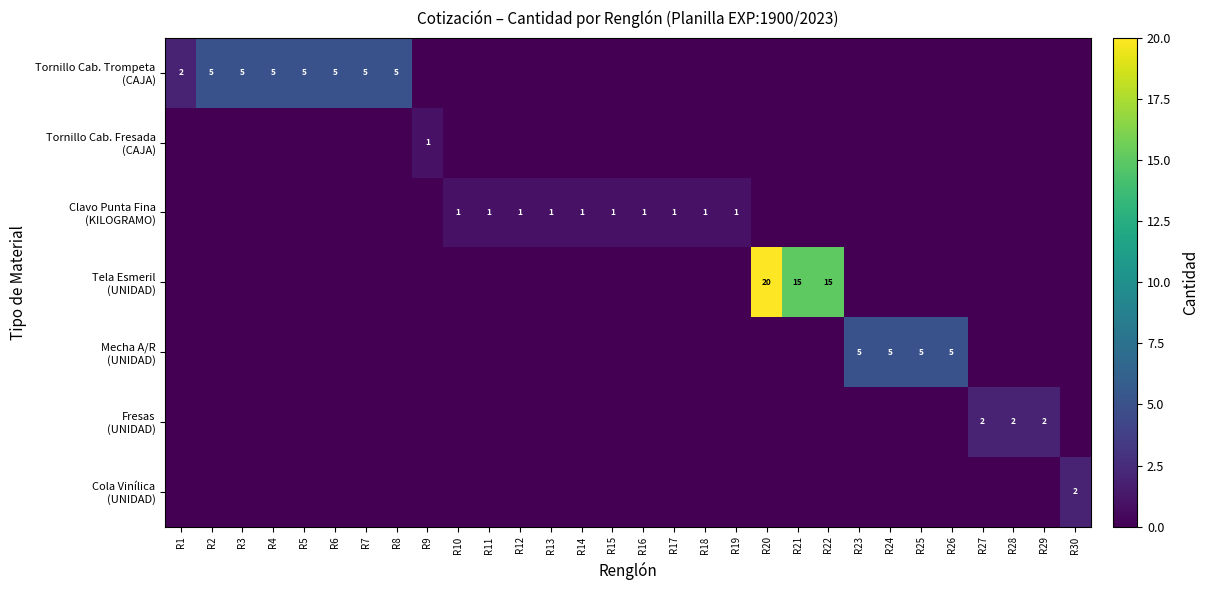

Between R22 and R13, which is larger?

R22